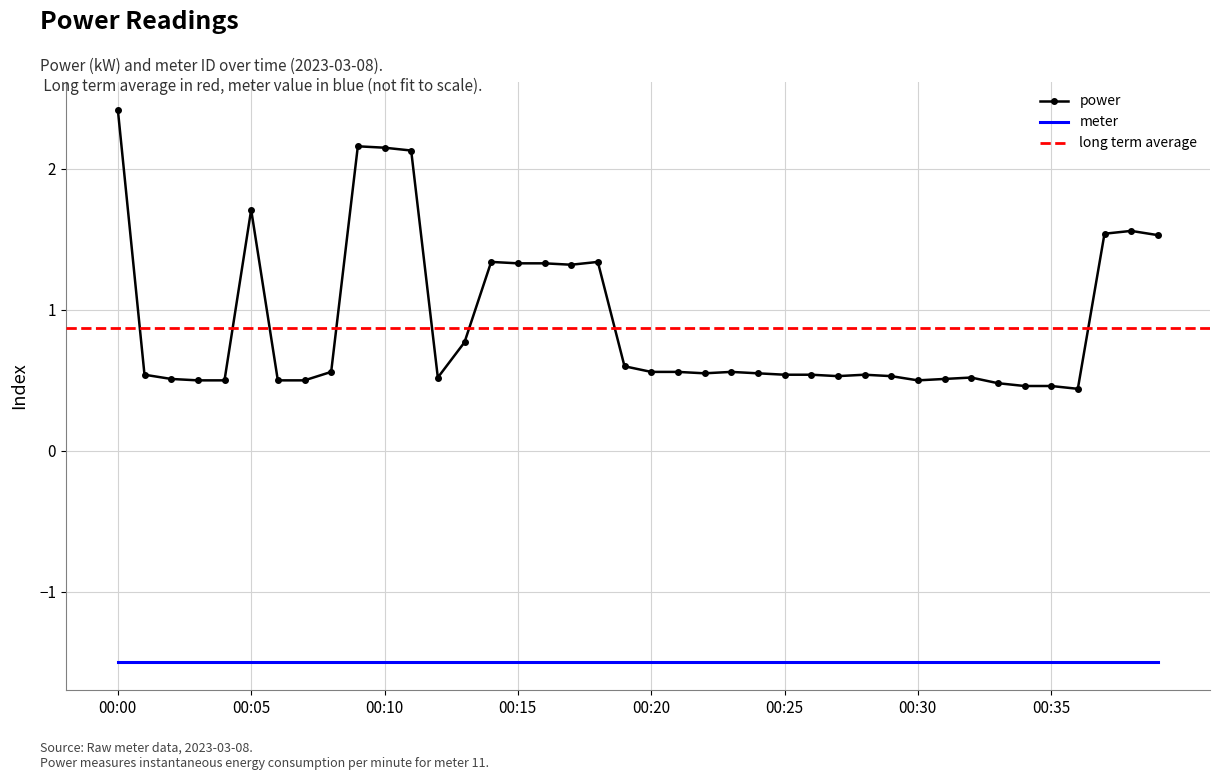

Rank the categories by value from highest to lowest.

00:00, 00:09, 00:10, 00:11, 00:05, 00:38, 00:37, 00:39, 00:14, 00:18, 00:15, 00:16, 00:17, 00:13, 00:19, 00:08, 00:20, 00:21, 00:23, 00:22, 00:24, 00:01, 00:25, 00:26, 00:28, 00:27, 00:29, 00:12, 00:32, 00:02, 00:31, 00:03, 00:04, 00:06, 00:07, 00:30, 00:33, 00:34, 00:35, 00:36